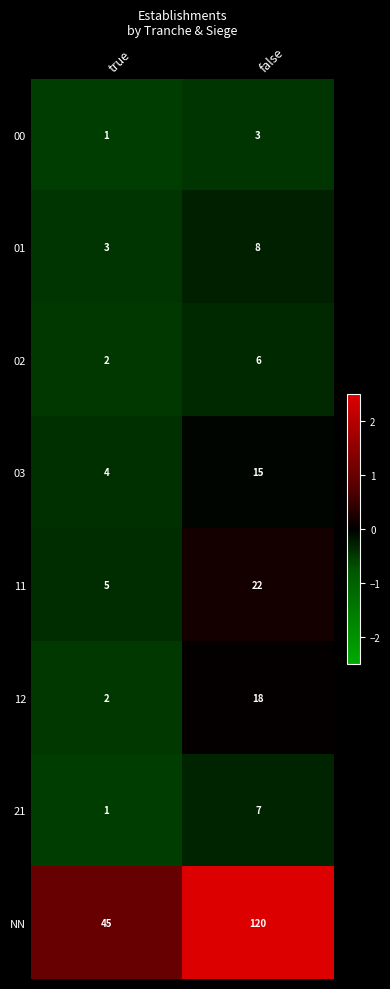

Reading left to right, extract all data points from this chart.

00: 1	3
01: 3	8
02: 2	6
03: 4	15
11: 5	22
12: 2	18
21: 1	7
NN: 45	120